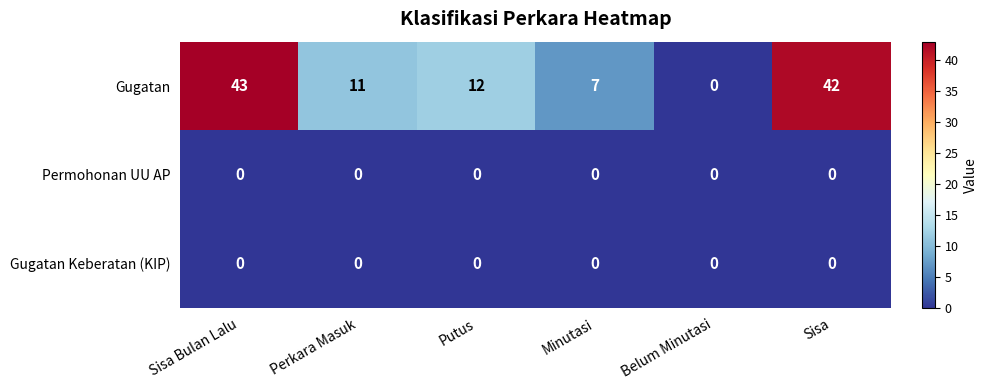

Reading left to right, extract all data points from this chart.

Gugatan: 43	11	12	7	0	42
Permohonan UU AP: 0	0	0	0	0	0
Gugatan Keberatan (KIP): 0	0	0	0	0	0